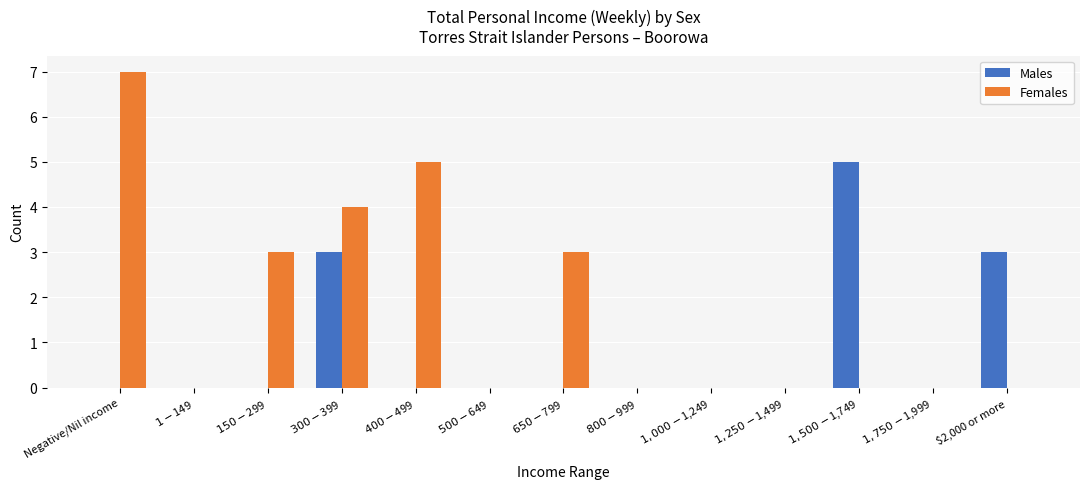

Does the chart contain stacked bars?

No